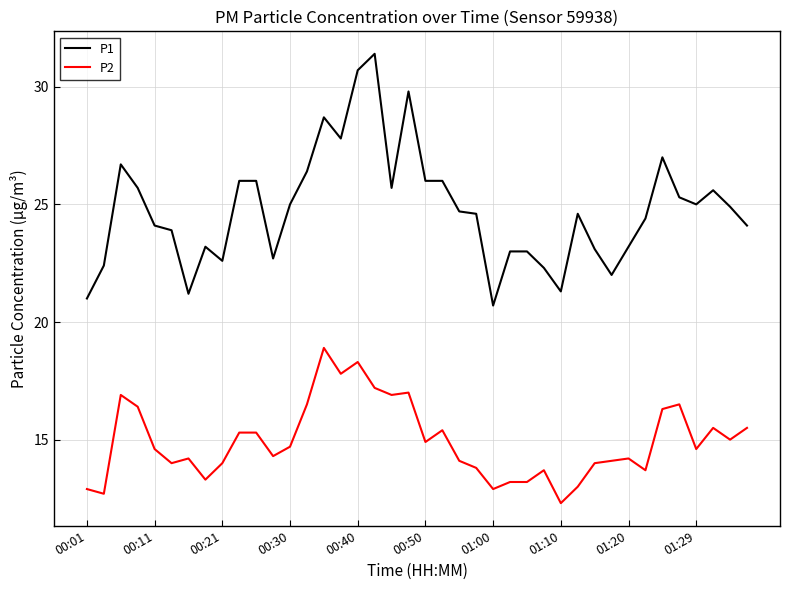

Which series has the largest range (max minus min)?

P1